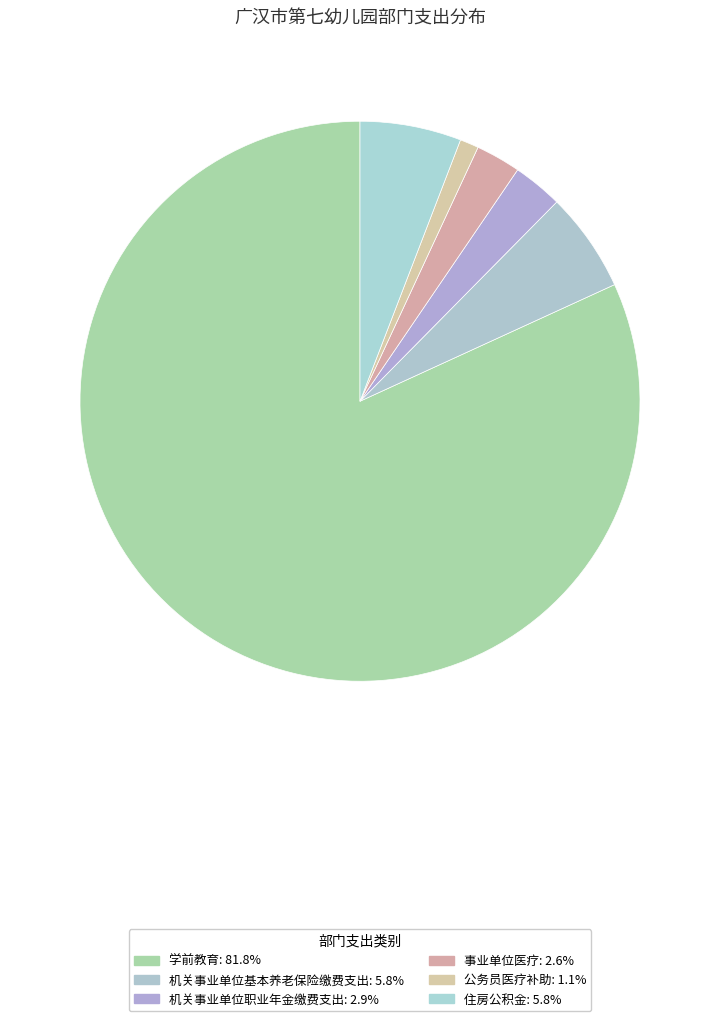

Combined, do 事业单位医疗 and 住房公积金 account for over 50%?

No